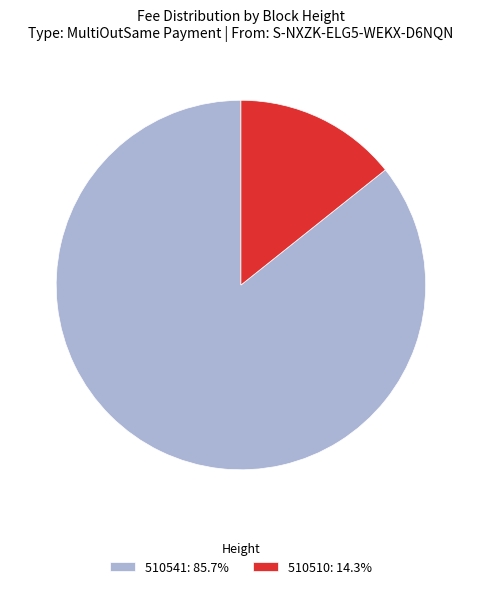

Is the sum of 510510: 14.3% and 510541: 85.7% greater than half?

Yes